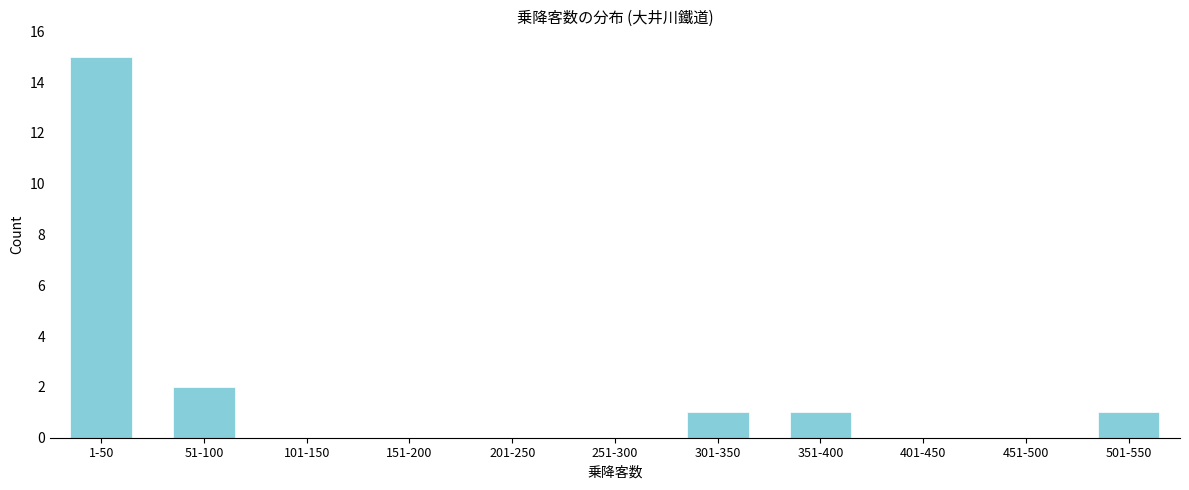

Reading left to right, what are all the values shown in this chart?

1-50=15	51-100=2	101-150=0	151-200=0	201-250=0	251-300=0	301-350=1	351-400=1	401-450=0	451-500=0	501-550=1